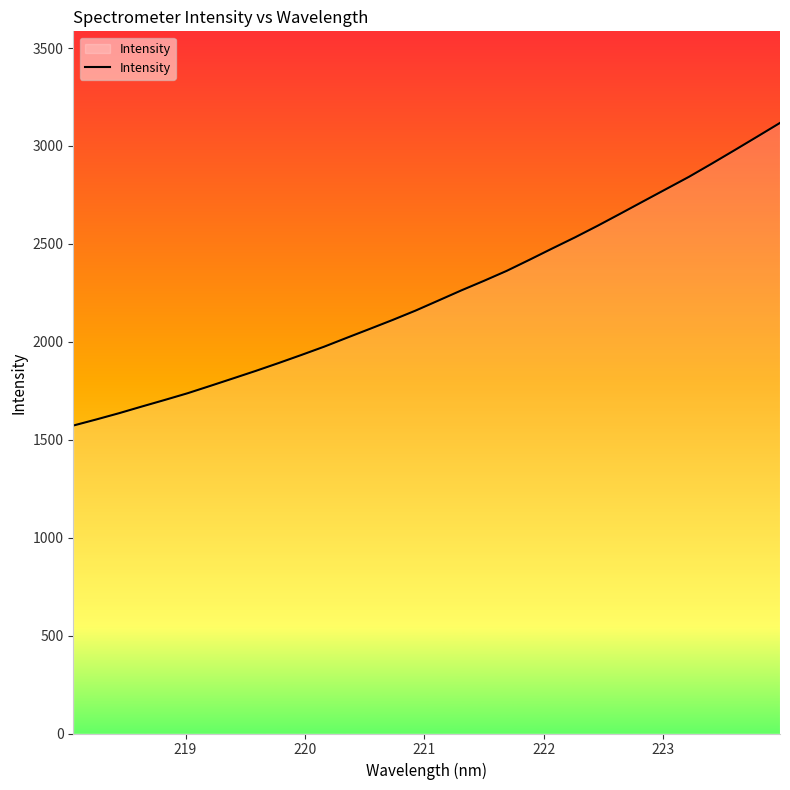

What is the difference between the maximum and minimum values?

1545.4